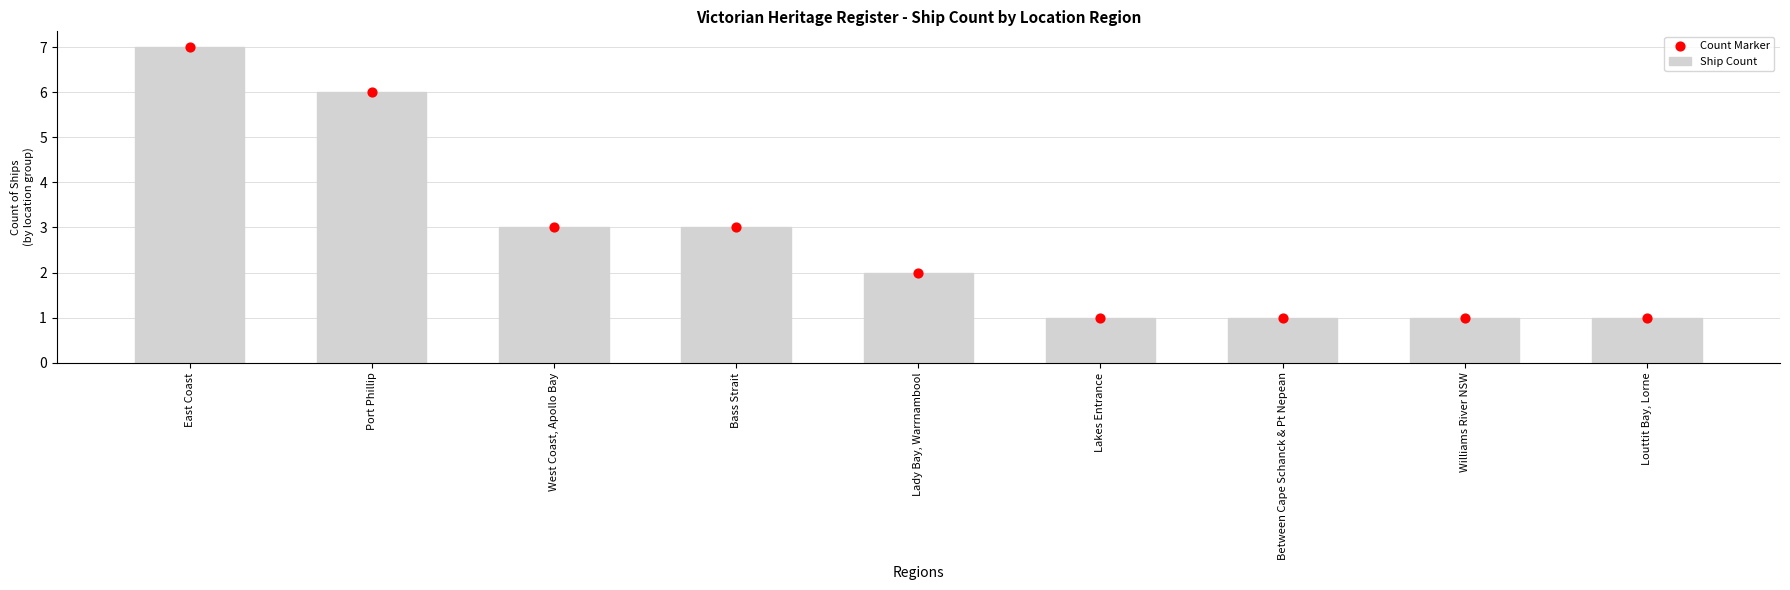

What are all the series names shown in the legend?

Ship Count, Count Marker